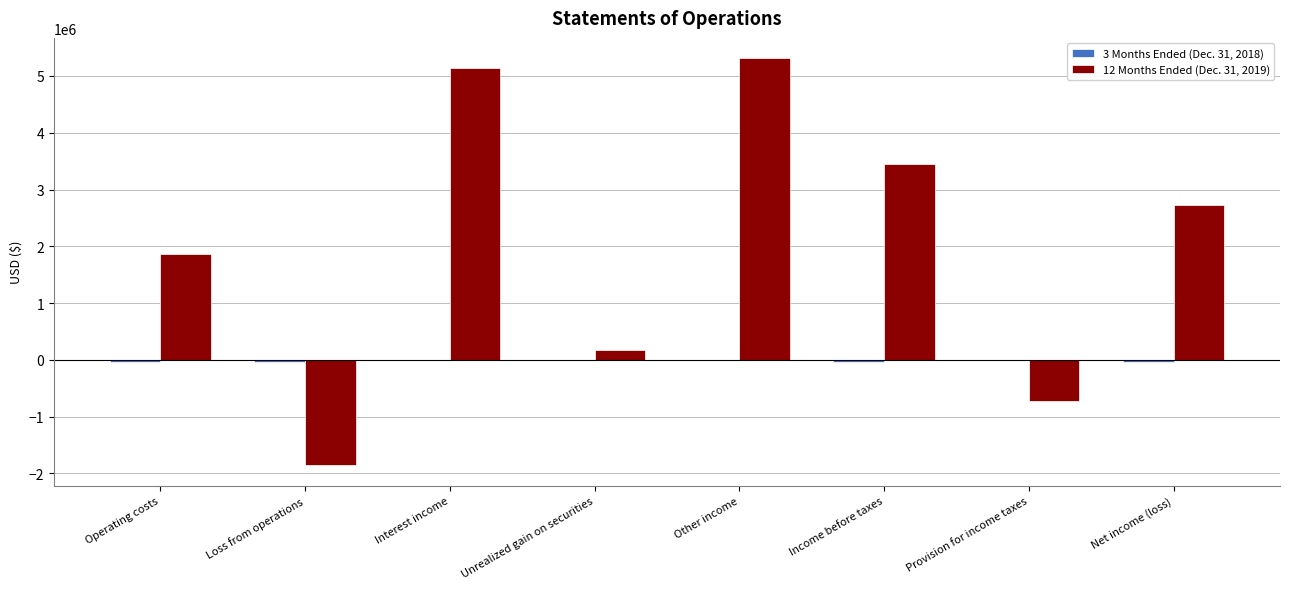

What is the greatest value displayed?

5311924